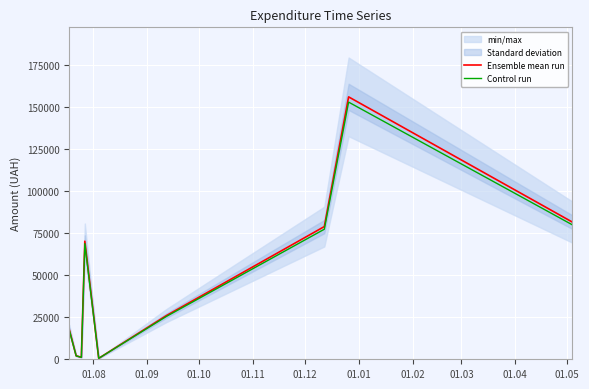

List the series in order of their peak value, lowest first.

Control run, Ensemble mean run